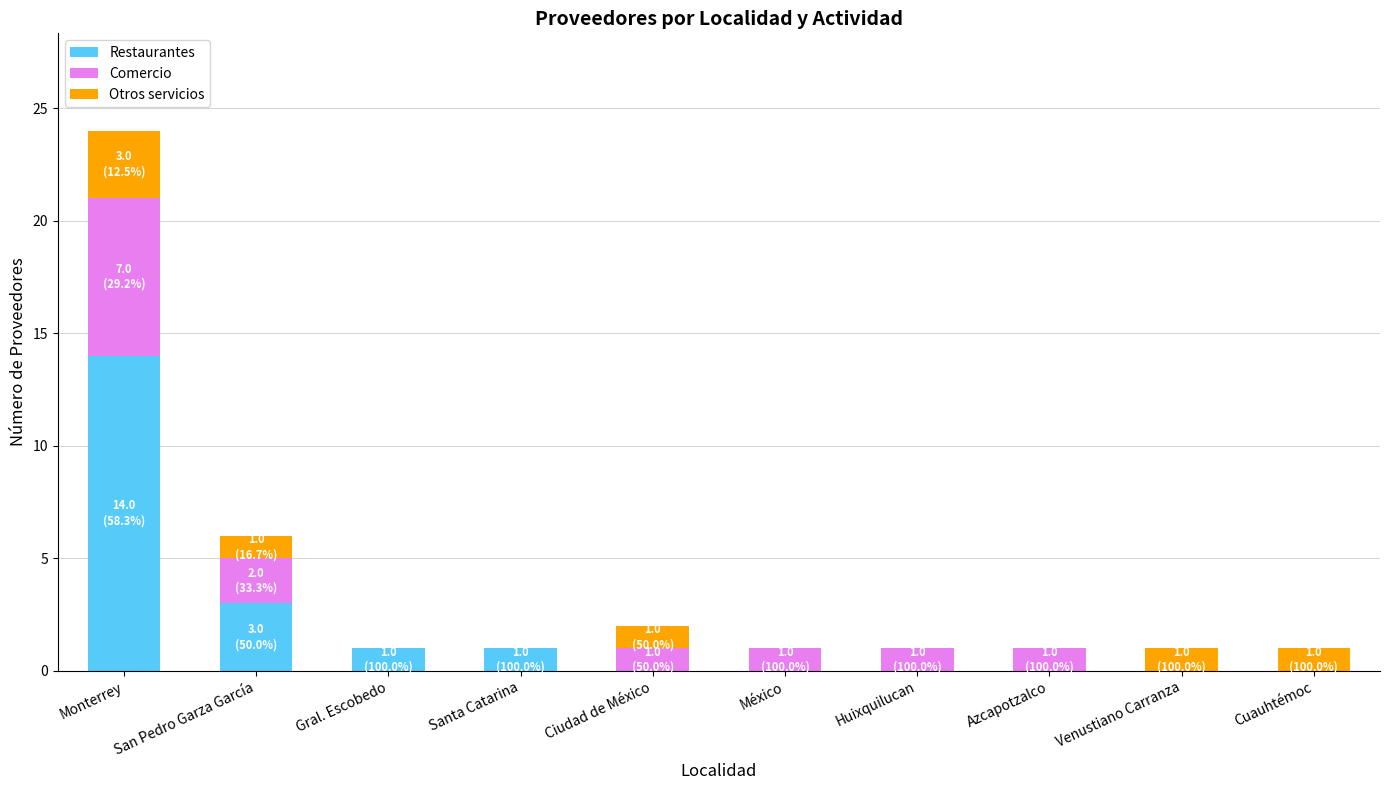

Count the number of categories in the chart.

10